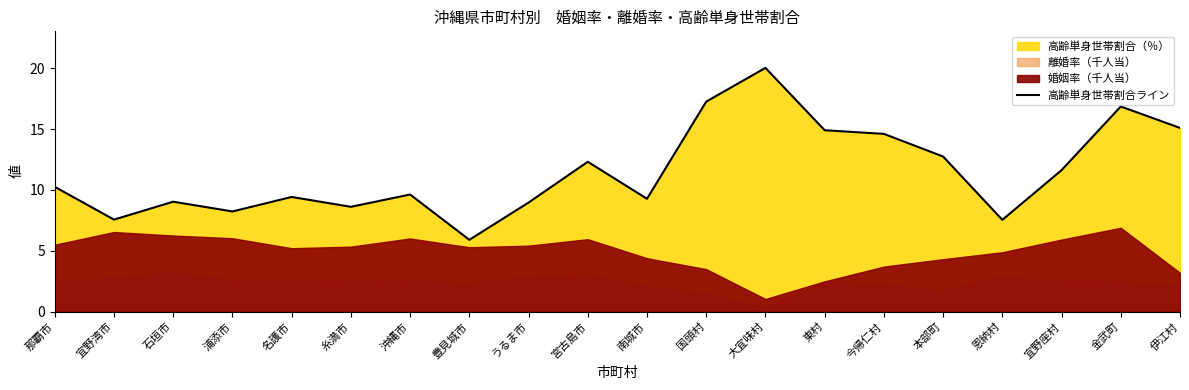

Where is the first local minimum?

宜野湾市